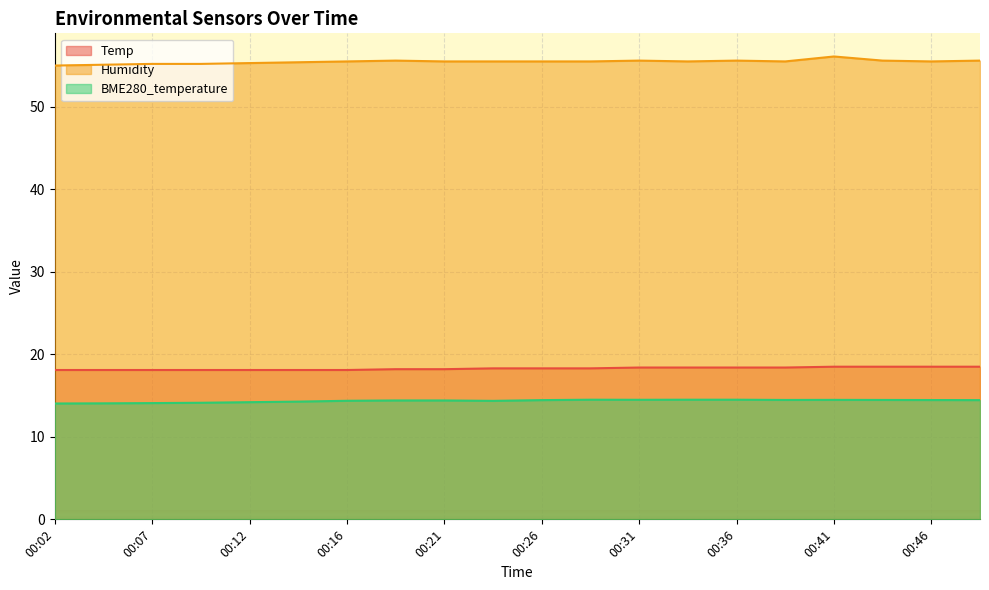

What is the sum of all Humidity values?

1109.3